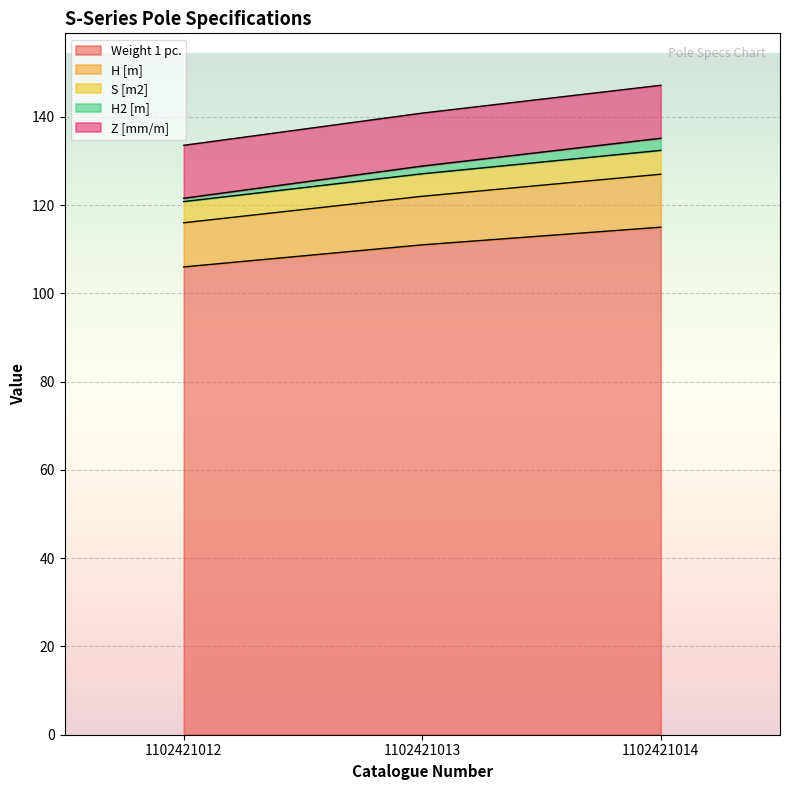

The value of H2 [m] at 1102421012 is 83.7. True or false?

False